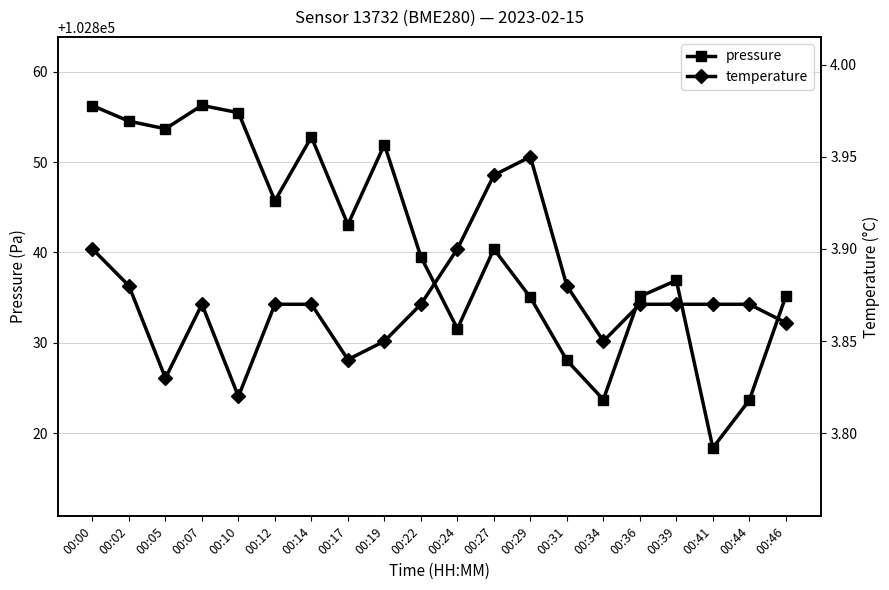

Reading left to right, extract all data points from this chart.

pressure: 102856.2	102854.5	102853.7	102856.3	102855.5	102845.7	102852.8	102843.1	102851.9	102839.5	102831.6	102840.4	102835.0	102828.1	102823.7	102835.1	102836.9	102818.4	102823.7	102835.2
temperature: 3.9	3.9	3.8	3.9	3.8	3.9	3.9	3.8	3.9	3.9	3.9	3.9	4.0	3.9	3.9	3.9	3.9	3.9	3.9	3.9